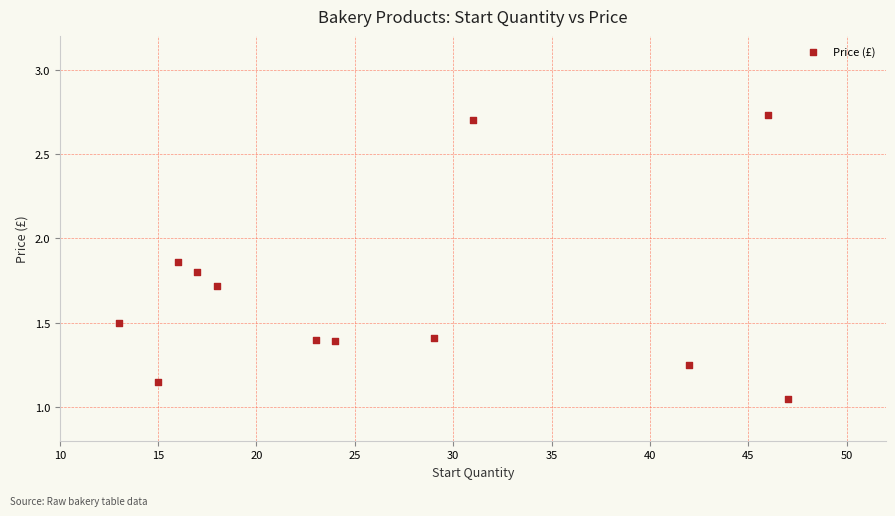

What is the average X value?

26.8